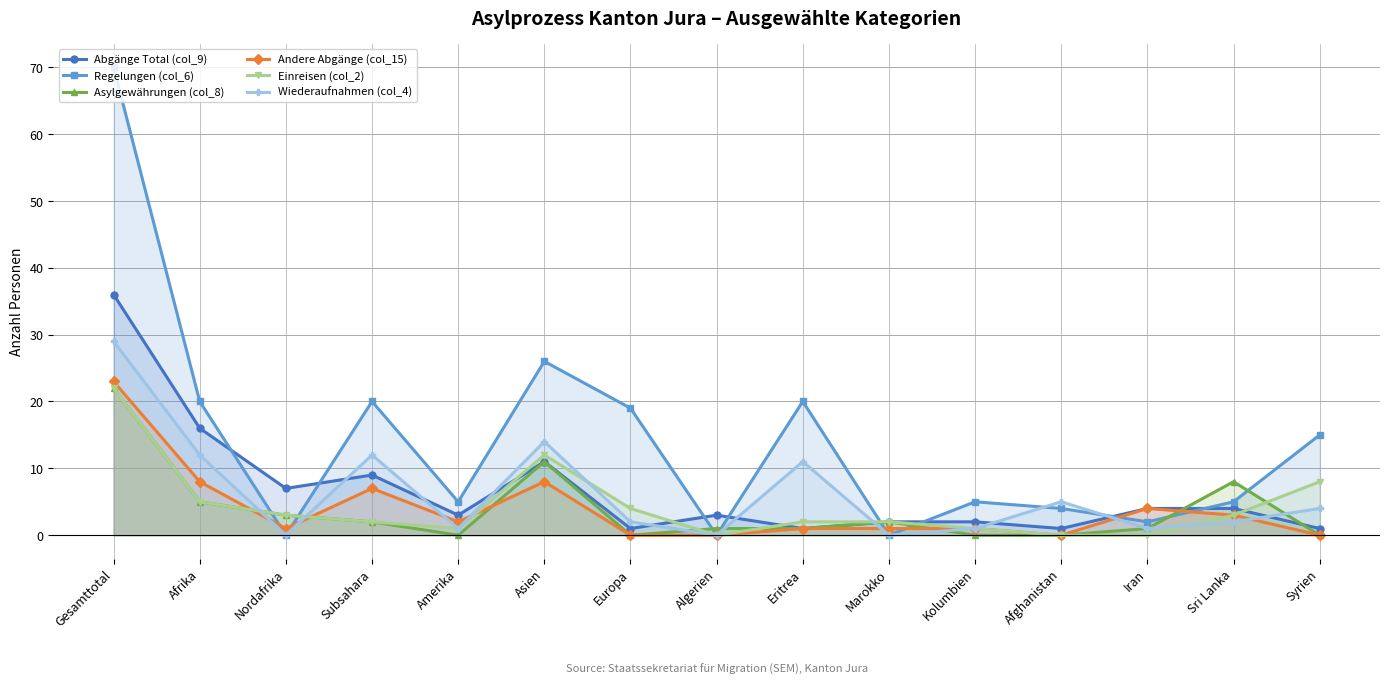

How many data points in Wiederaufnahmen (col_4) are less than 2?

6